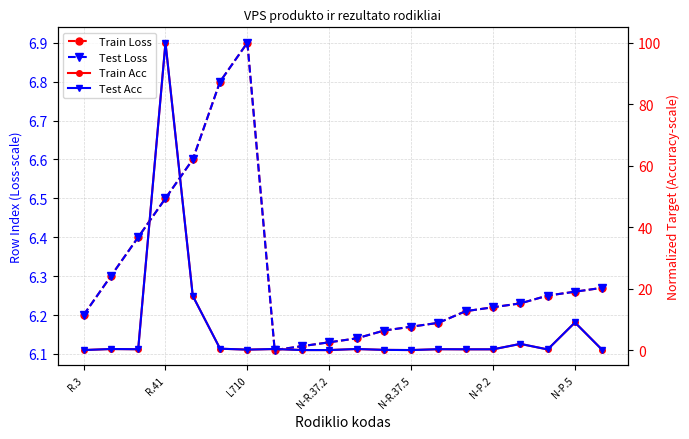

How many categories are shown in the chart?

20